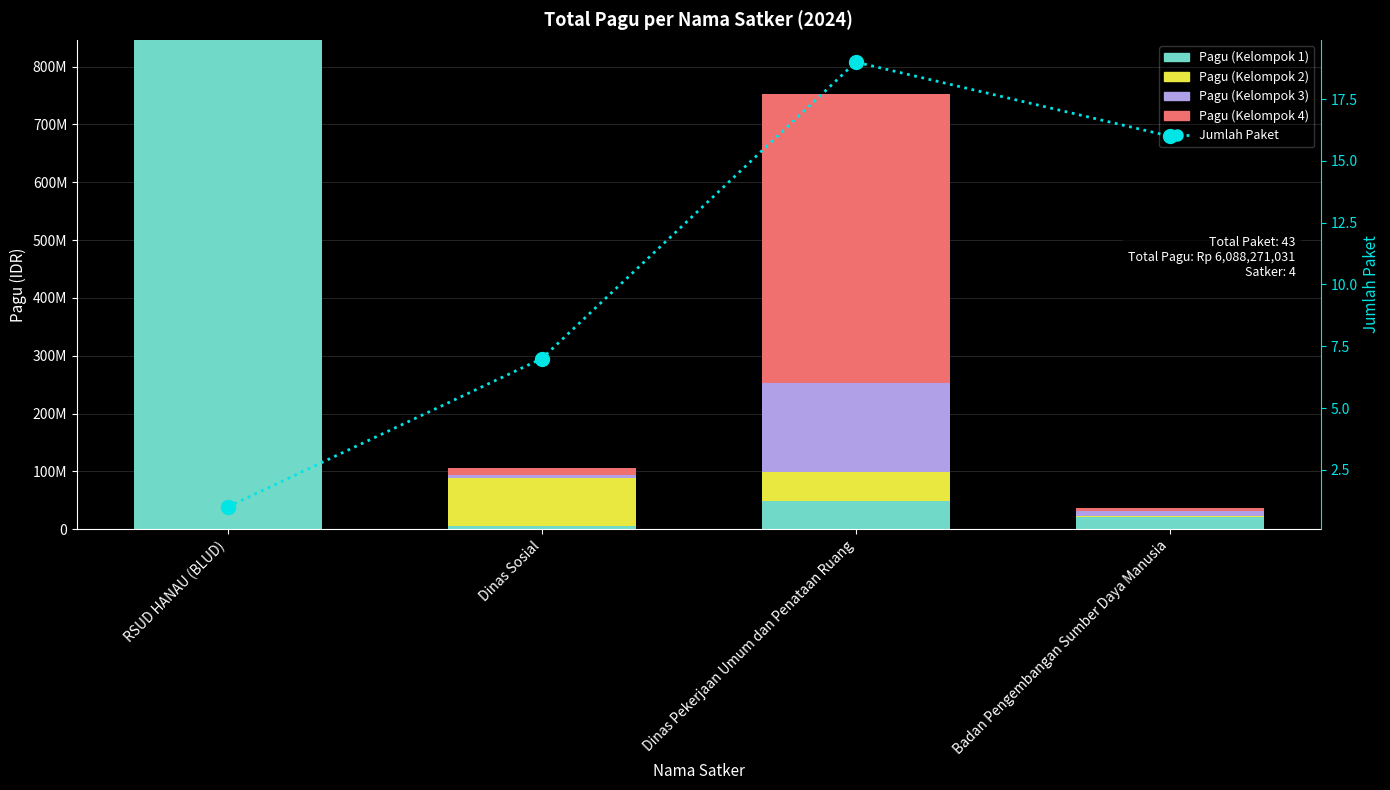

How many values in the Pagu (Kelompok 4) series are below 12500000?

2